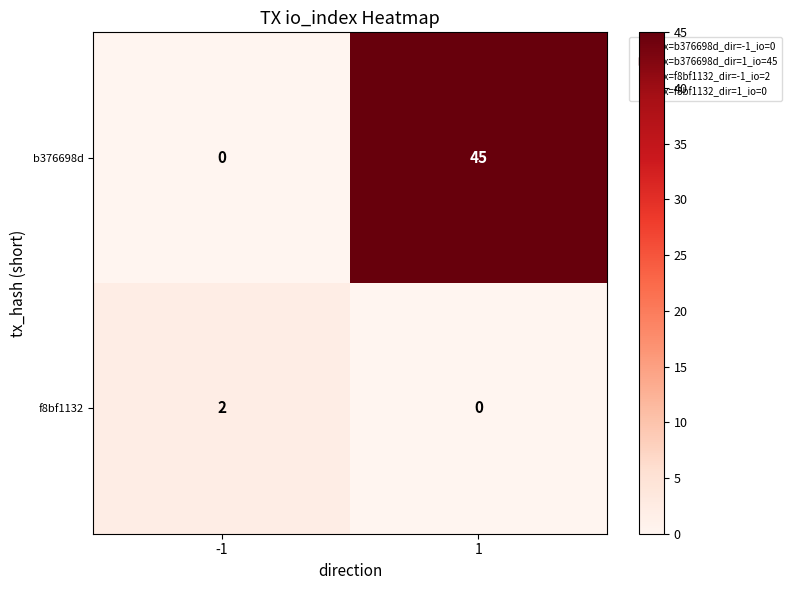

At how many categories does at least one series exceed 41?

1